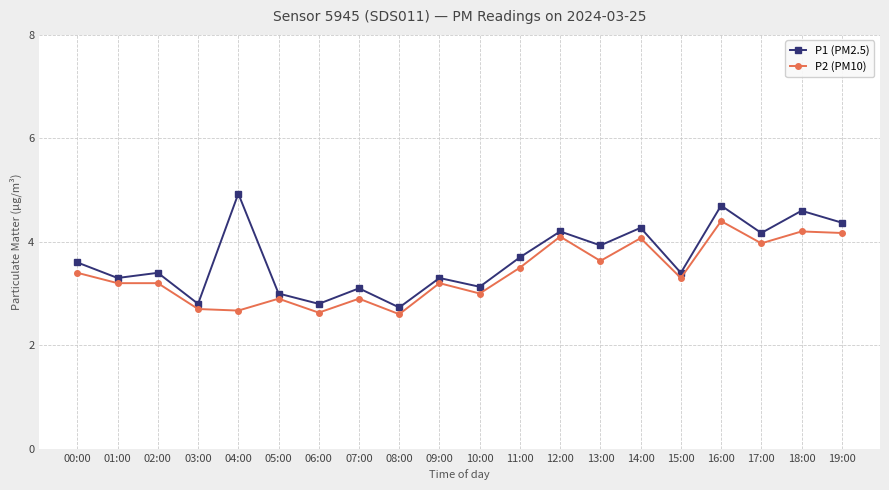

Reading left to right, list all the values displayed in this chart.

P1 (PM2.5): 3.6	3.3	3.4	2.8	4.9	3.0	2.8	3.1	2.7	3.3	3.1	3.7	4.2	3.9	4.3	3.4	4.7	4.2	4.6	4.4
P2 (PM10): 3.4	3.2	3.2	2.7	2.7	2.9	2.6	2.9	2.6	3.2	3.0	3.5	4.1	3.6	4.1	3.3	4.4	4.0	4.2	4.2